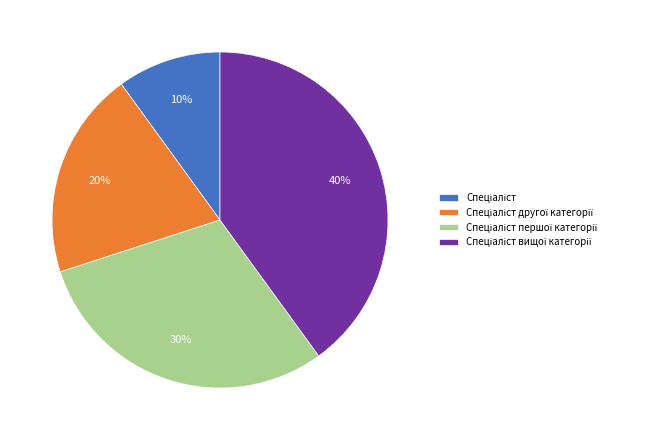

Does any single category account for the majority?

No